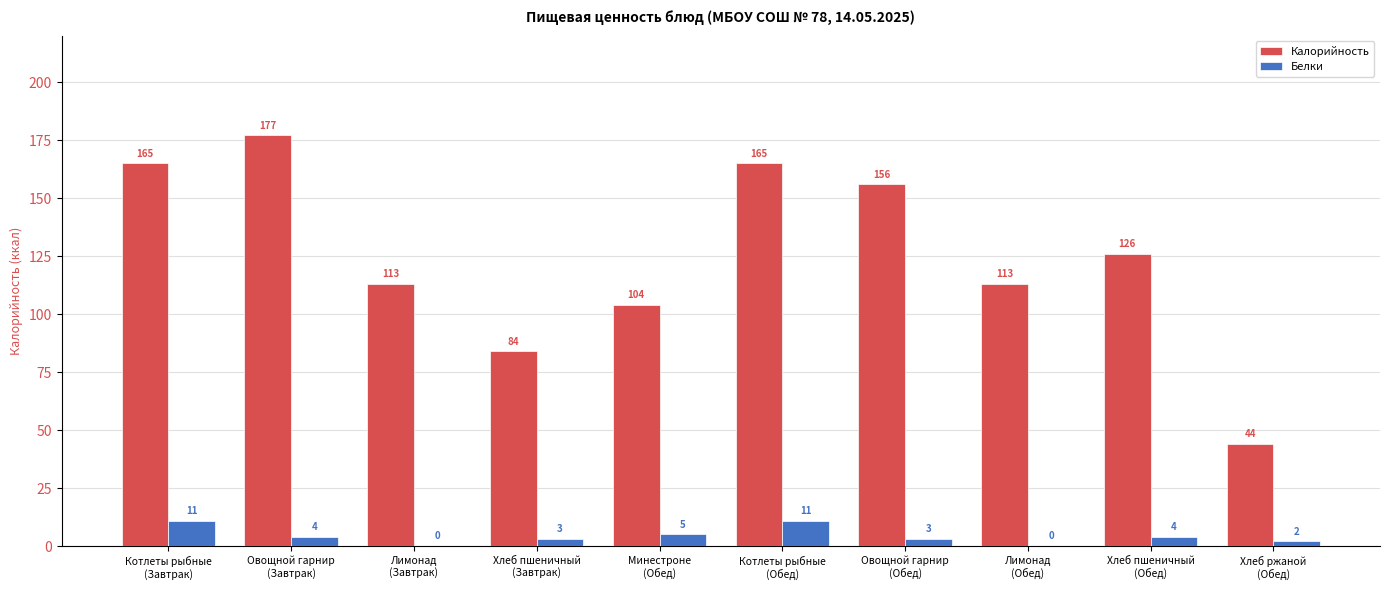

Which series has the largest range (max minus min)?

Калорийность